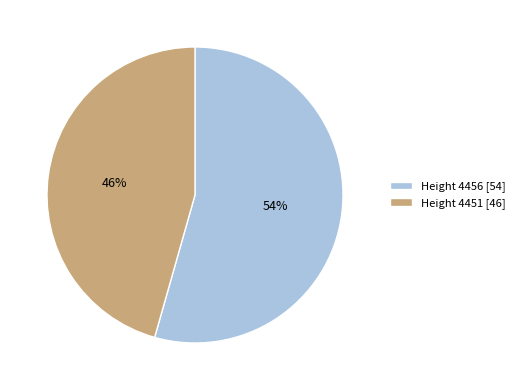

How many segments does this pie chart have?

2